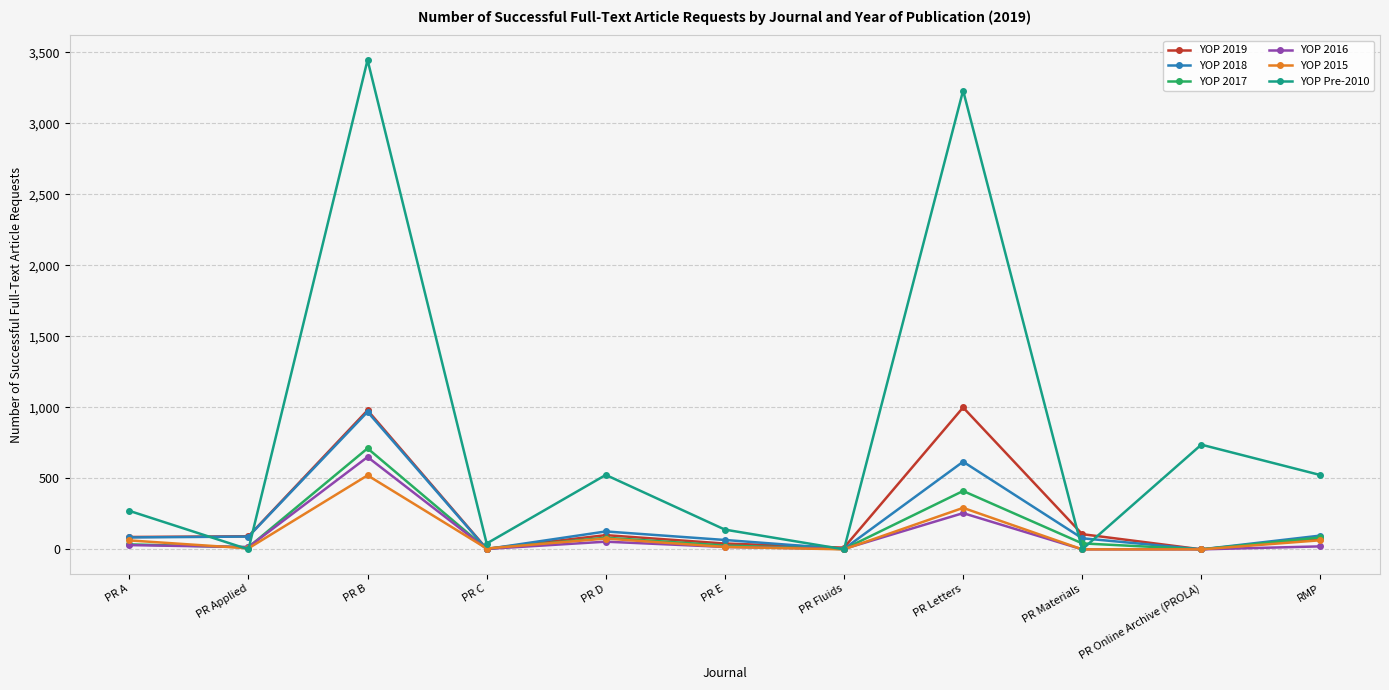

The value of YOP Pre-2010 at PR Online Archive (PROLA) is 737. True or false?

True